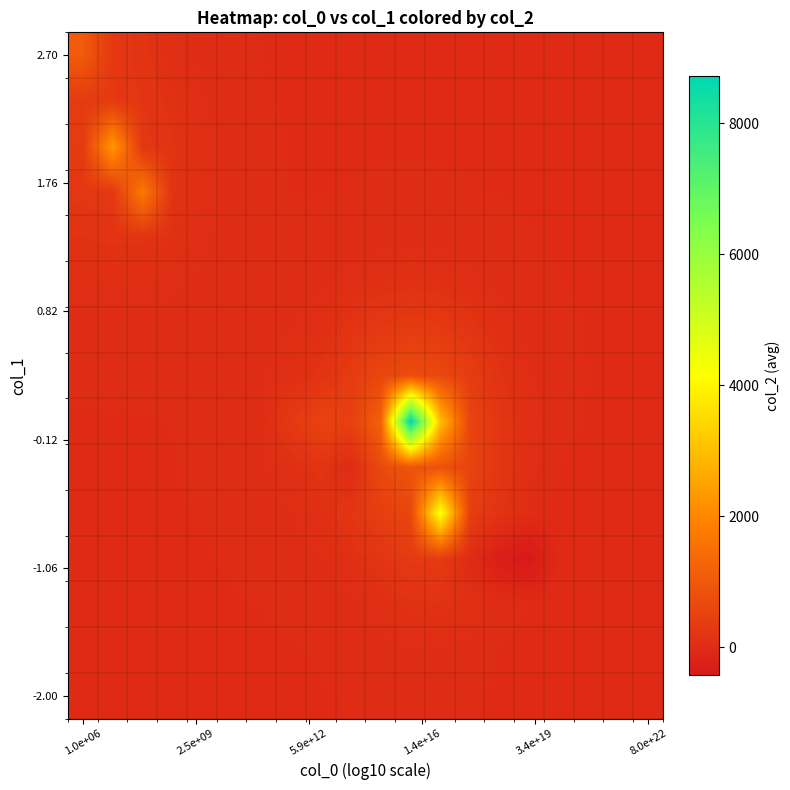

At how many categories does at least one series exceed 4373?

1